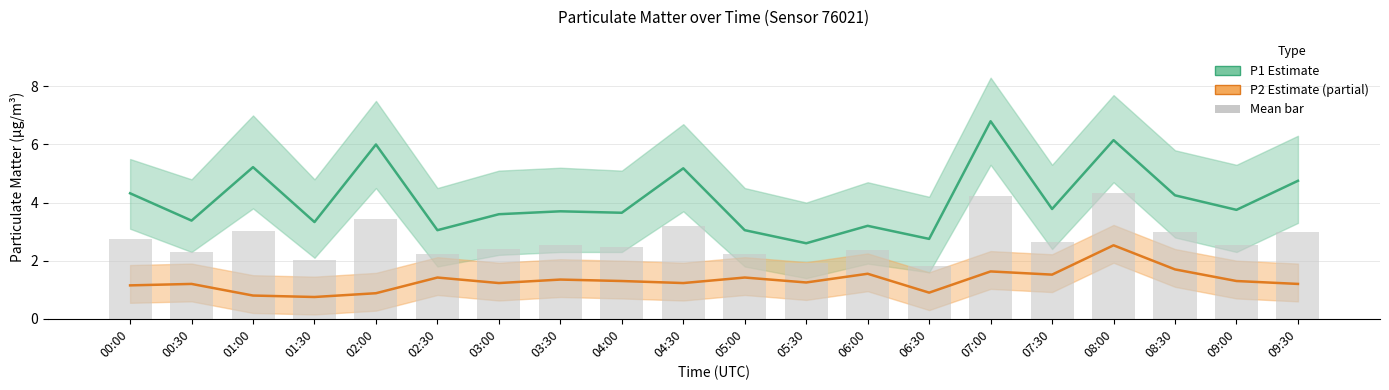

At how many categories does at least one series exceed 2?

20